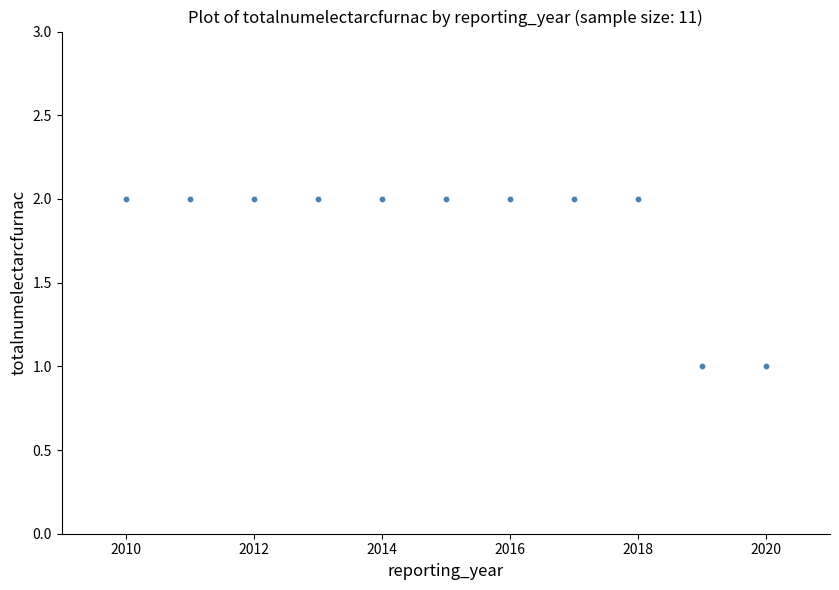

What is the average X value?

2015